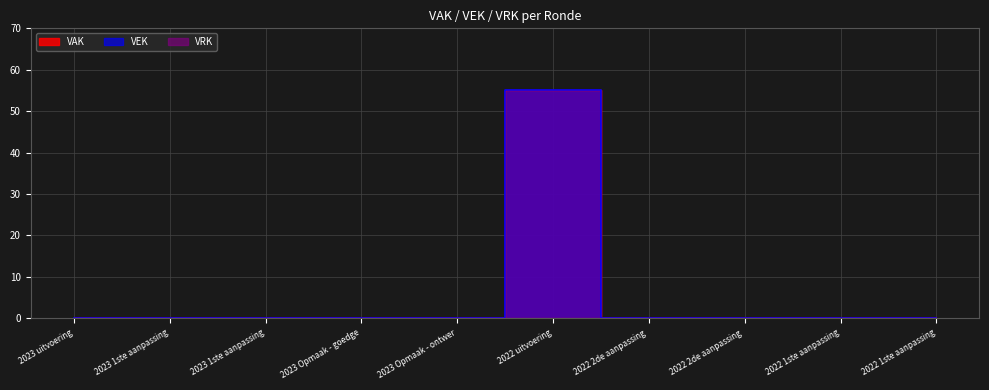

Which series changed the most between 2022 2de aanpassing and 2022 1ste aanpassing?

VAK